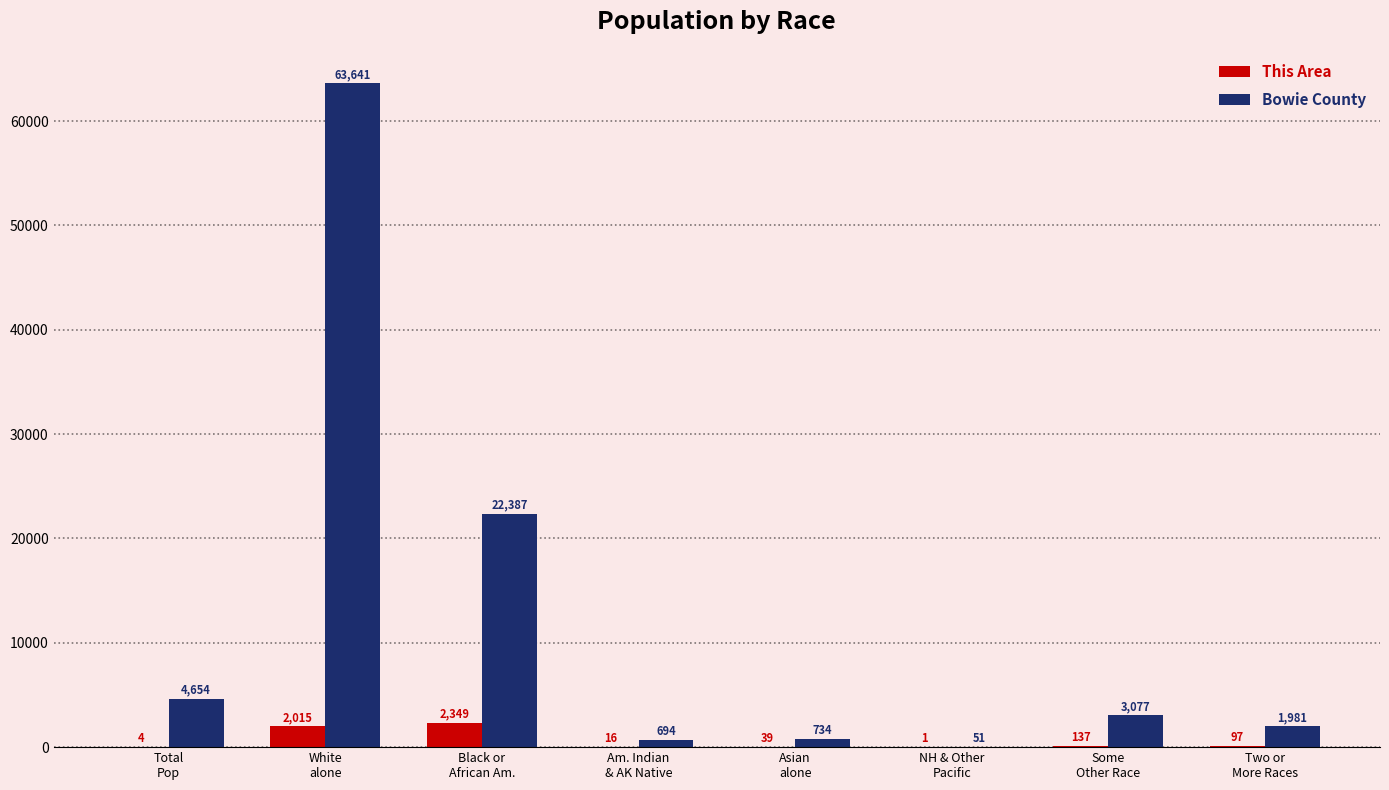

What is the greatest value displayed?

63641